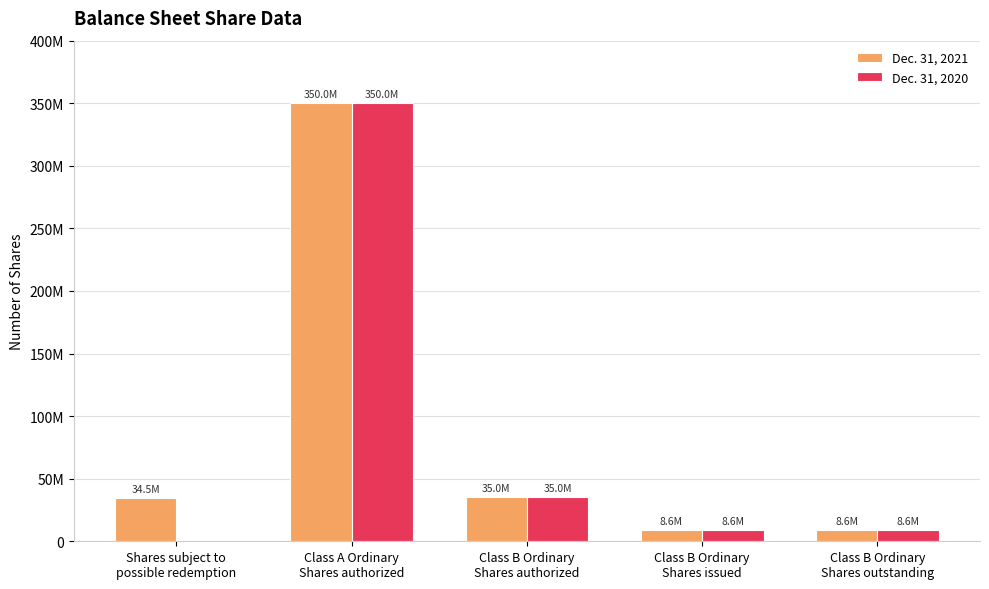

Are the bars grouped side by side (vs. stacked)?

Yes